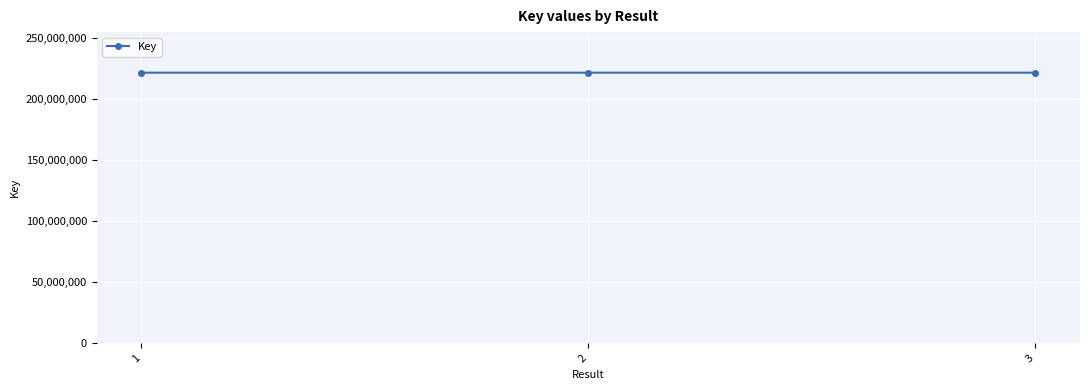

True or false: the data shows 144919964 at 1.

False